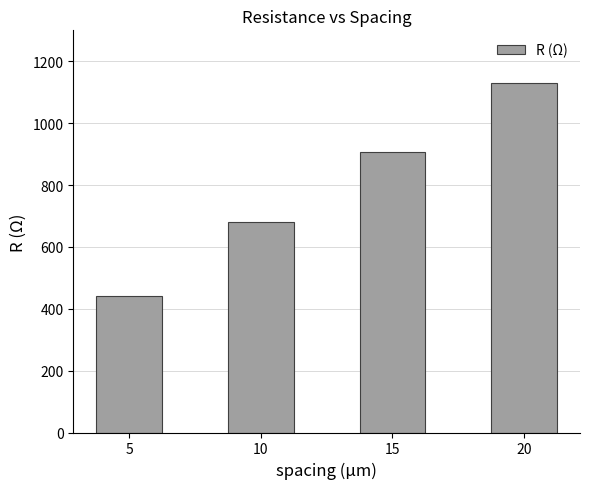

The chart shows a value of 908.0 at 15. True or false?

True